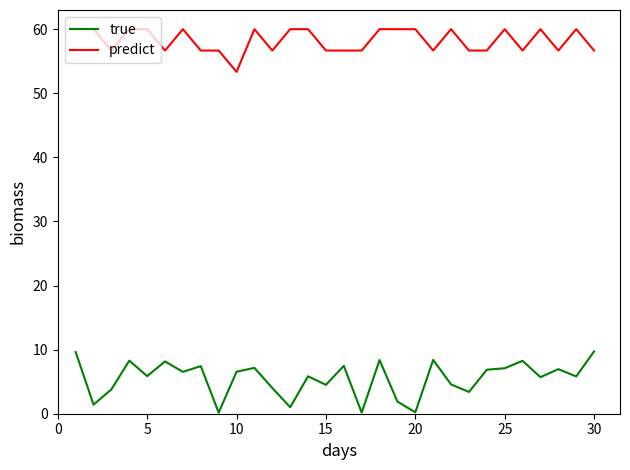

List the series in order of their peak value, highest first.

predict, true